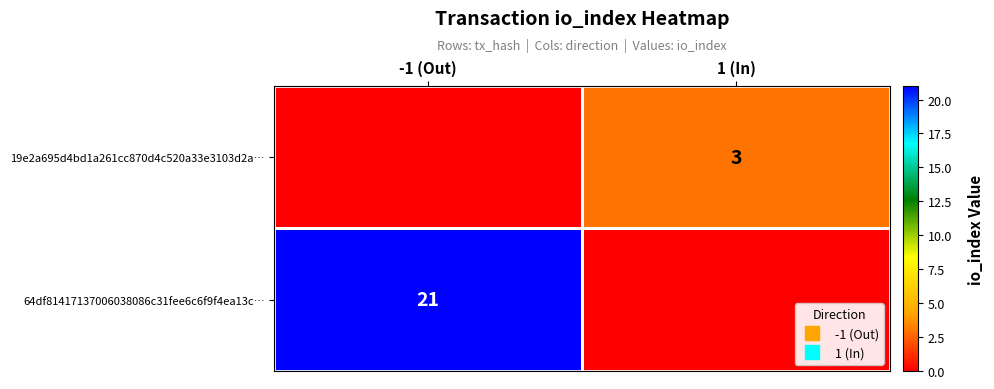

At which label is 64df81417137006038086c31fee6c6f9f4ea13c… closest to 10?

1 (In)